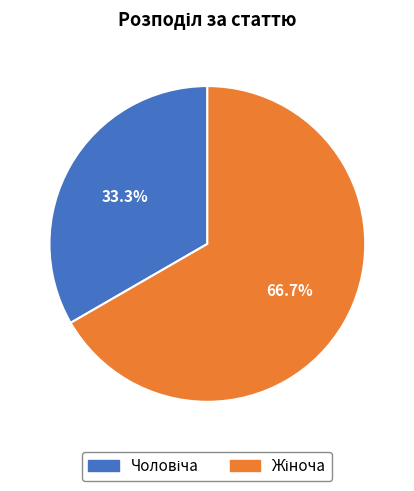

Is there any slice that represents more than half of the pie?

Yes